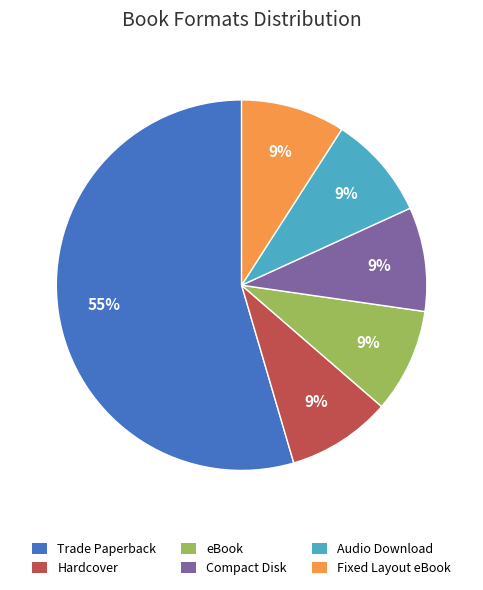

Approximately how many times larger is the value at Compact Disk compared to Audio Download?

1.0